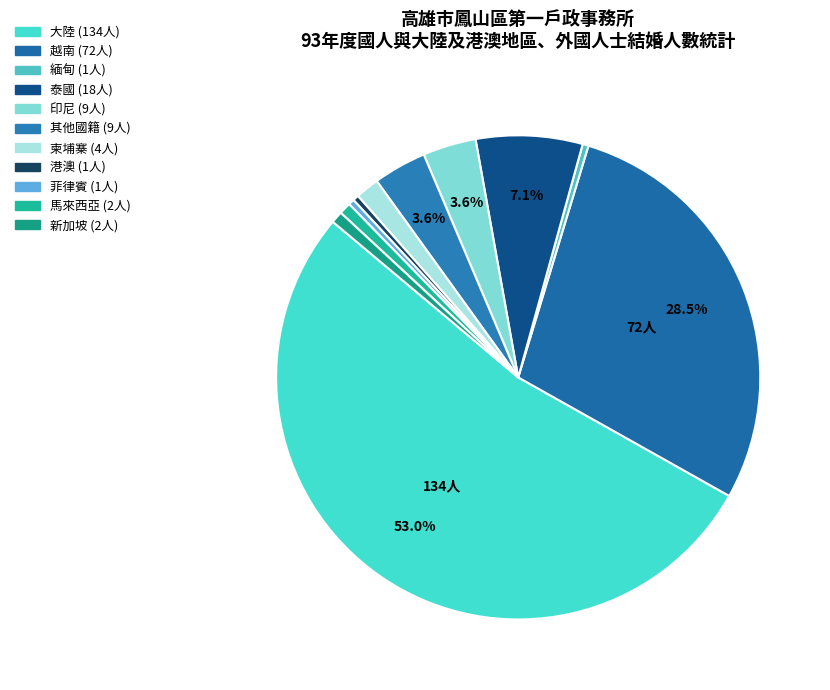

Count the number of slices in the pie.

11